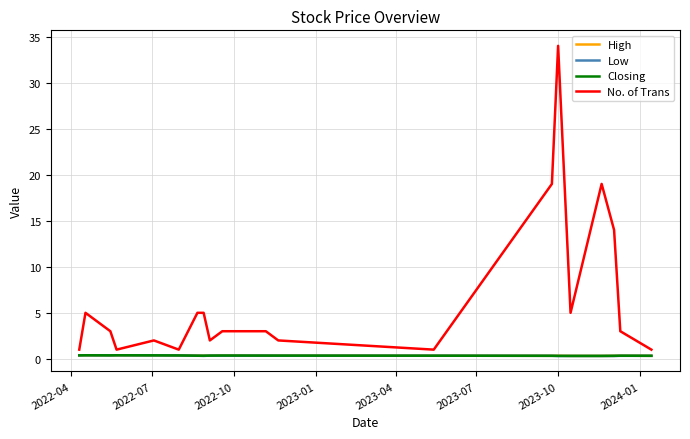

Which series has the widest spread of values?

No. of Trans